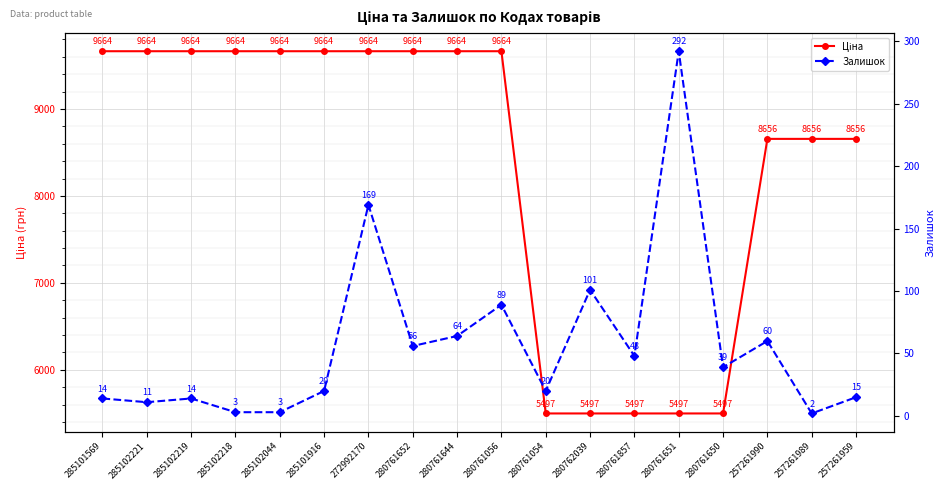

Count the number of categories in the chart.

18